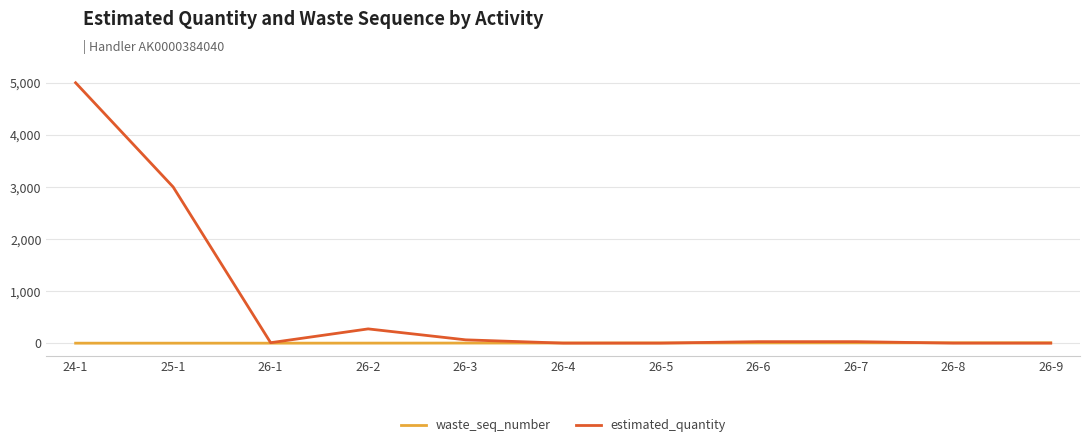

At which label is estimated_quantity closest to 2500?

25-1